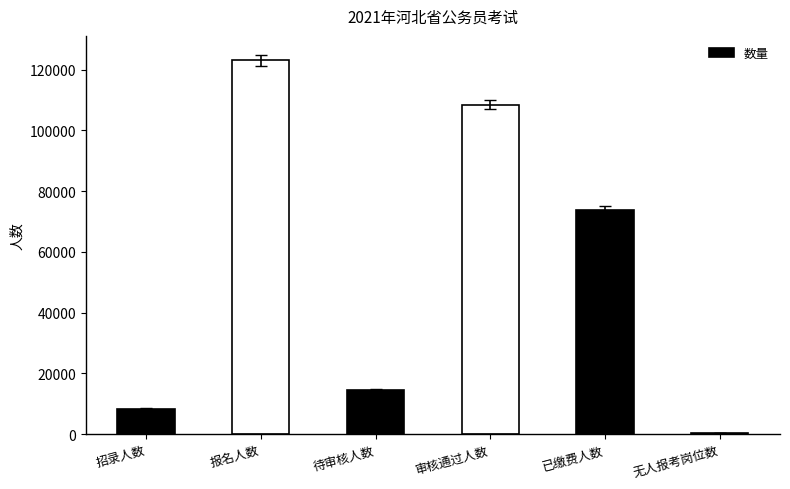

Which label corresponds to the largest value in the chart?

报名人数